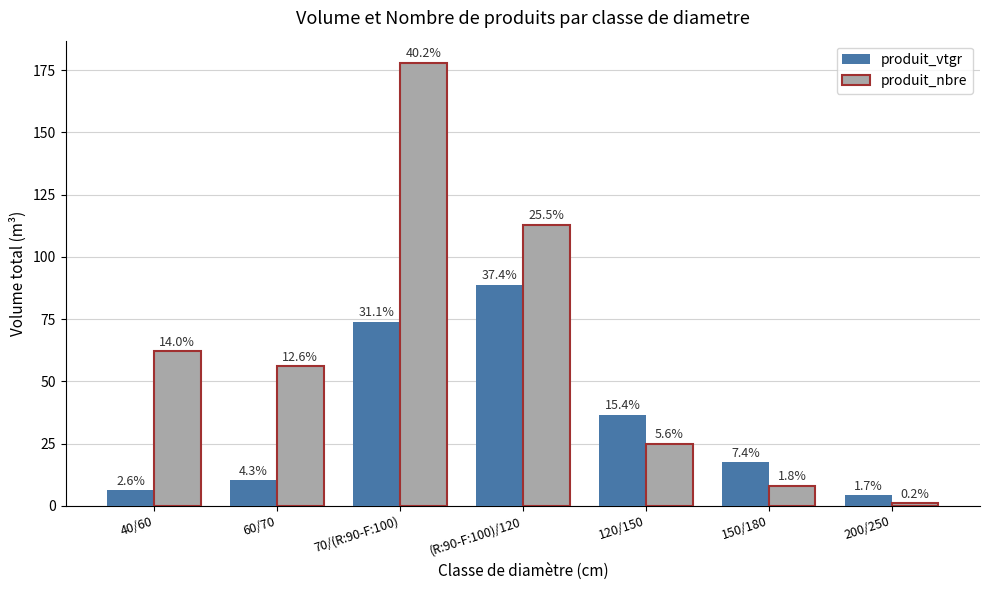

What is the approximate value of produit_vtgr at (R:90-F:100)/120?

88.9